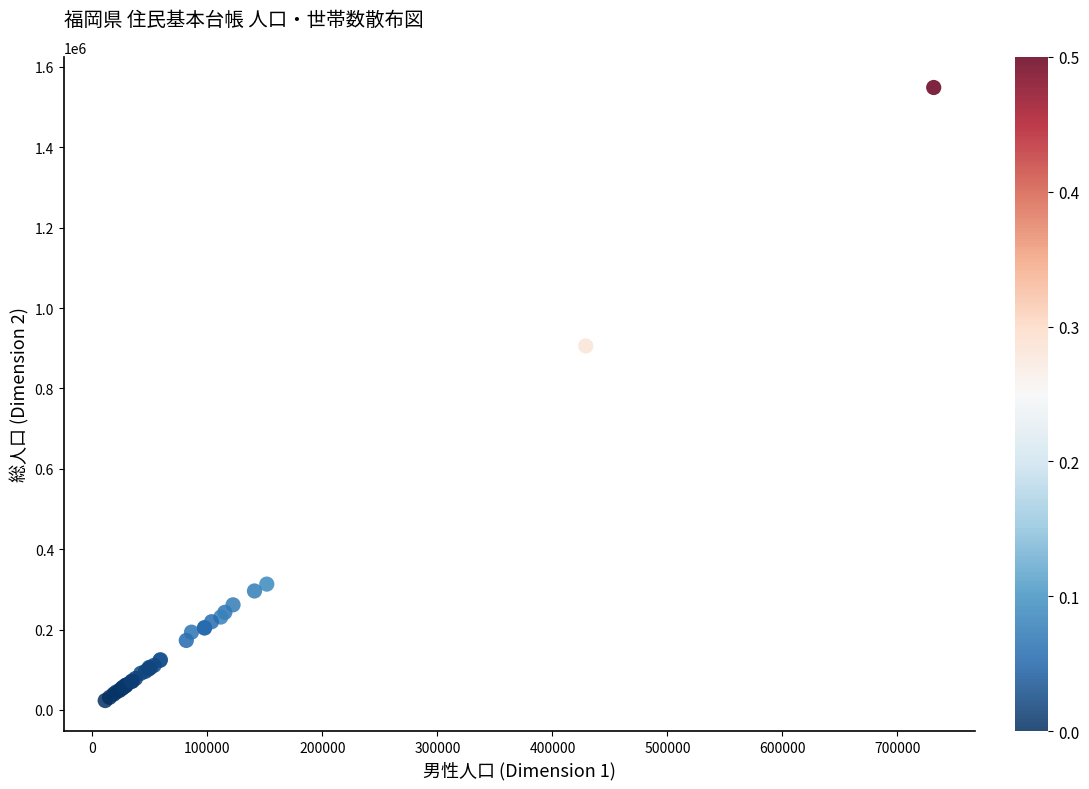

What Y value in the scatter plot is closest to 786197?

905816